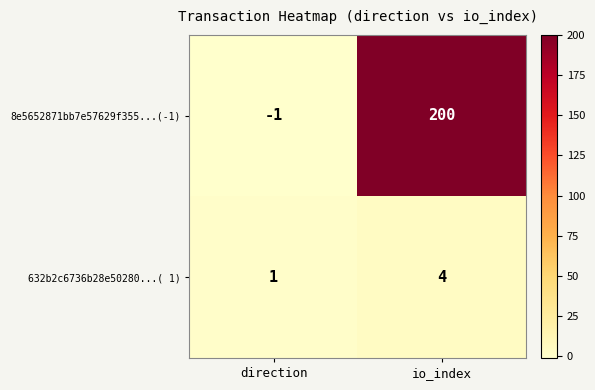

Which label corresponds to the largest value in the chart?

io_index